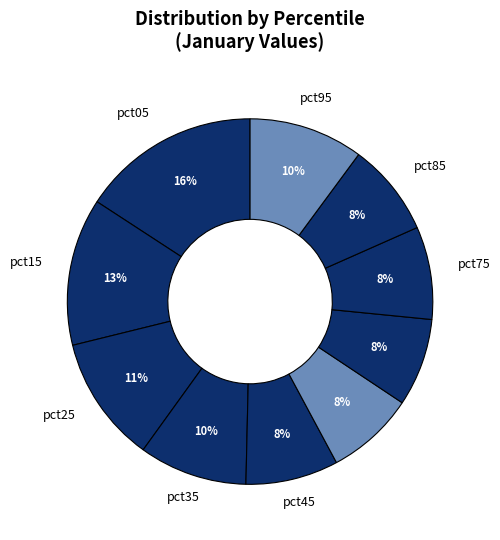

How many segments does this pie chart have?

10